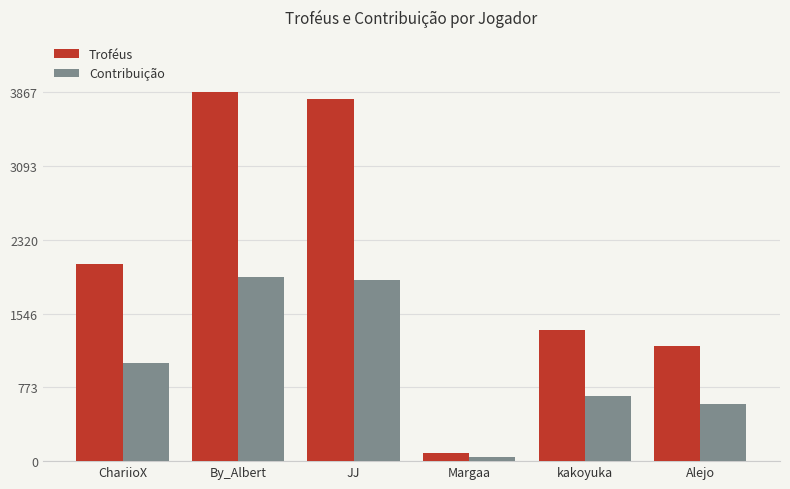

What is the total value across all series at Margaa?

124